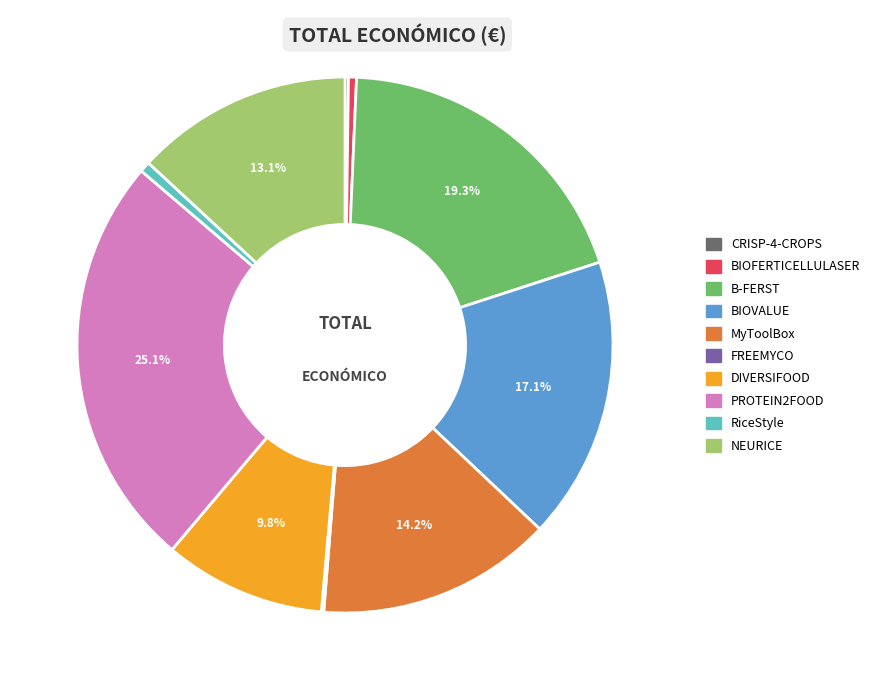

What percentage is NOT represented by BIOVALUE?

82.9%